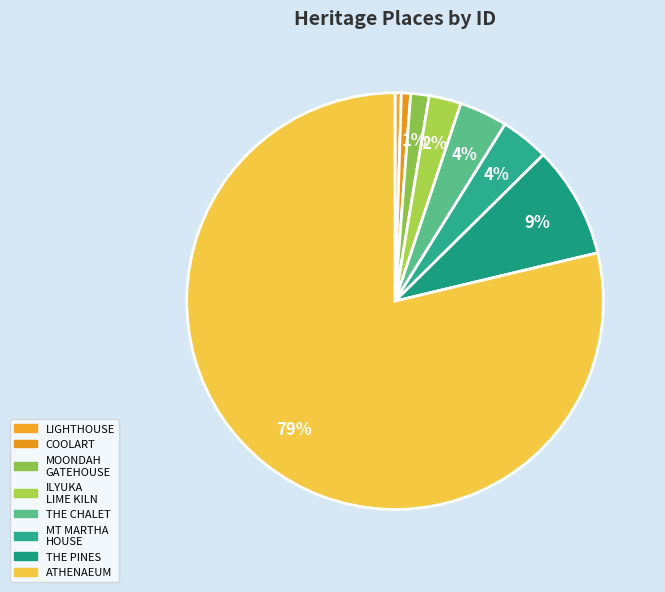

To the nearest percent, what is the average slice percentage?

12%